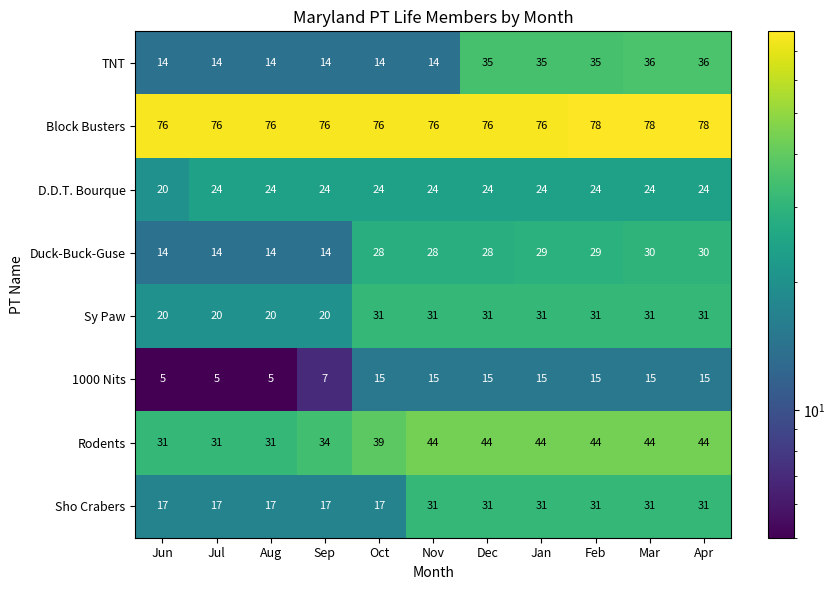

The value of TNT at Feb is 51. True or false?

False